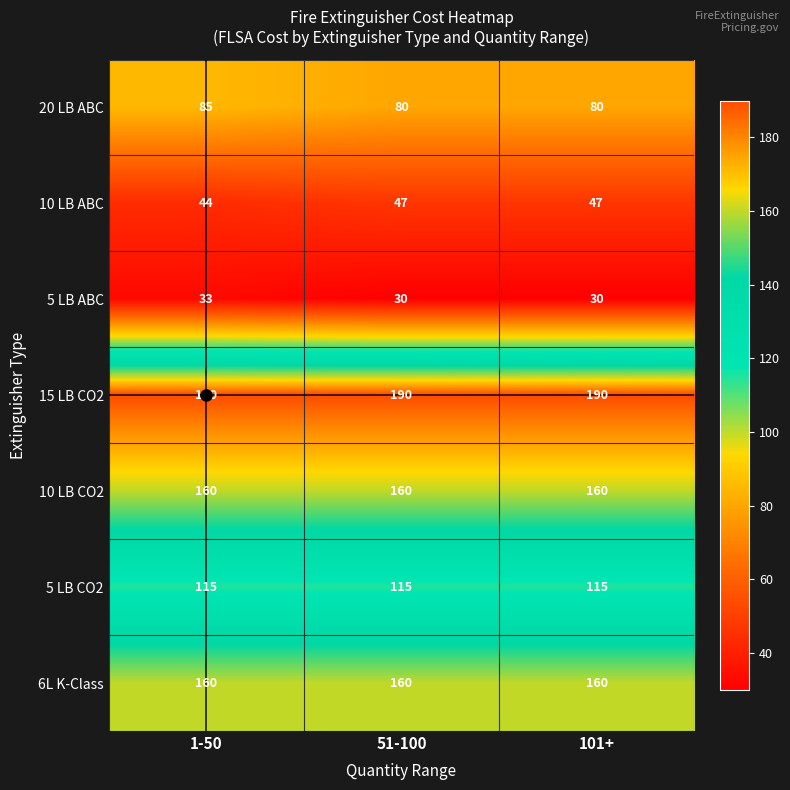

What is the lowest value of the 6L K-Class series?

160